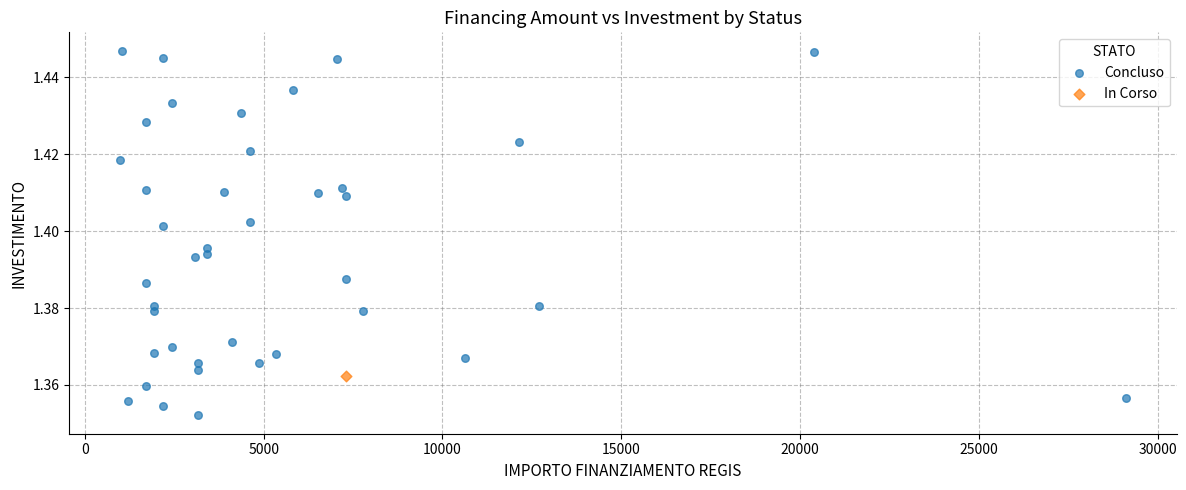

What are all the series names shown in the legend?

Concluso, In Corso